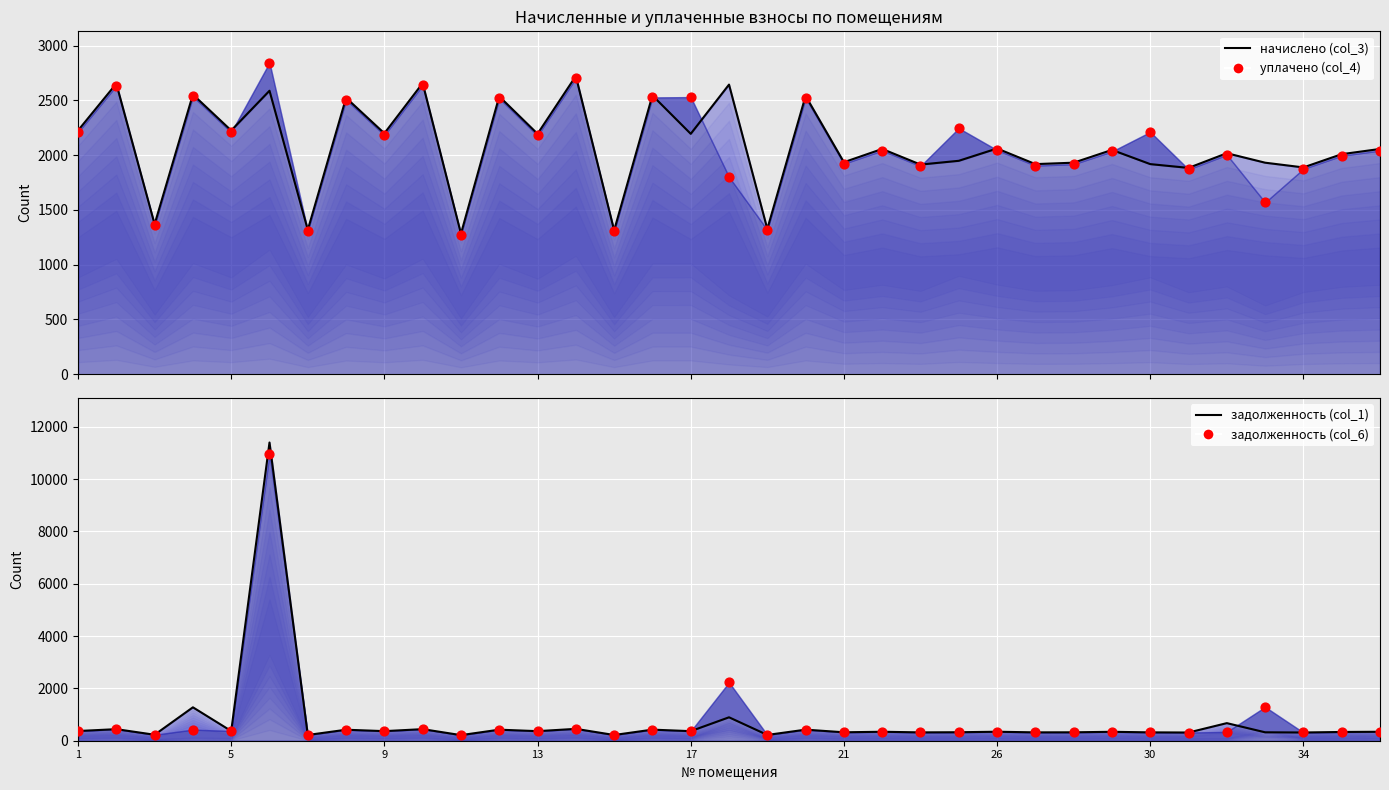

Which series contains the highest Y value?

задолженность (col_1)_line